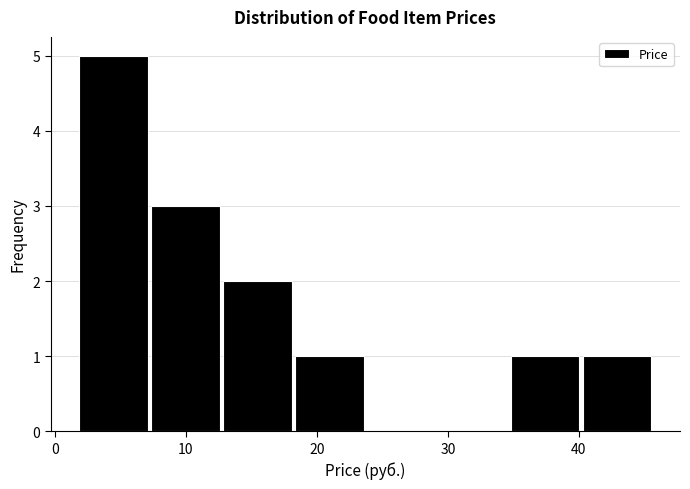

How tall is the bar that spans 2 to 7 on the x-axis? Neither the bar edges nor the heights are printed on the chart, so give them approximately, as read against the axes.

5